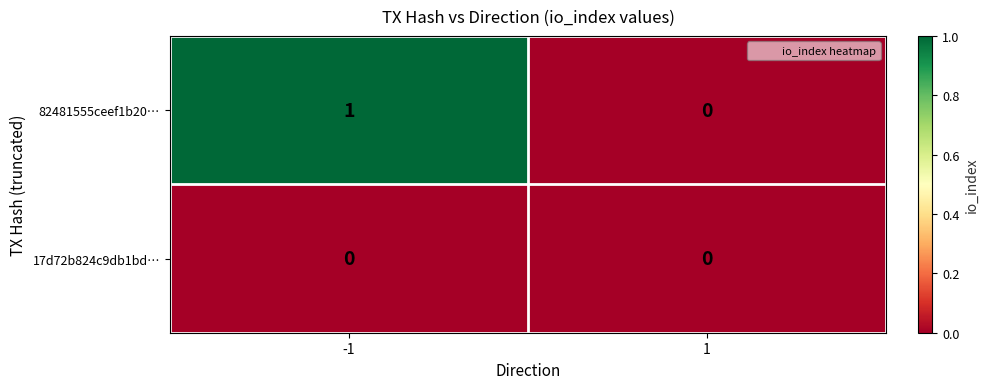

Which series changed the most between -1 and 1?

82481555ceef1b20…